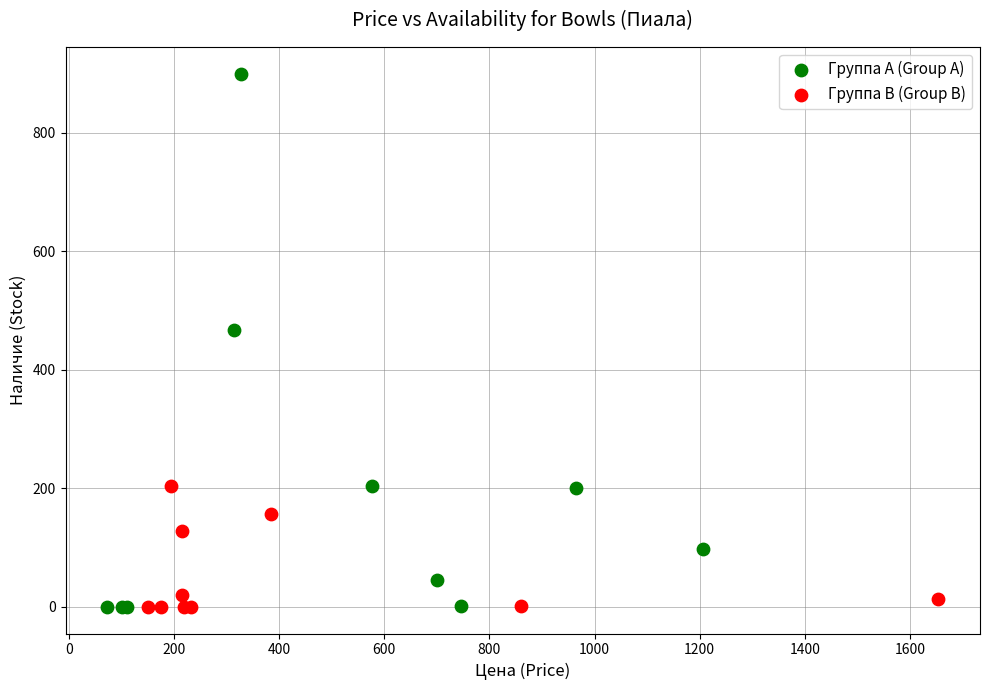

Which series has the largest Y range (max minus min)?

Группа A (Group A)